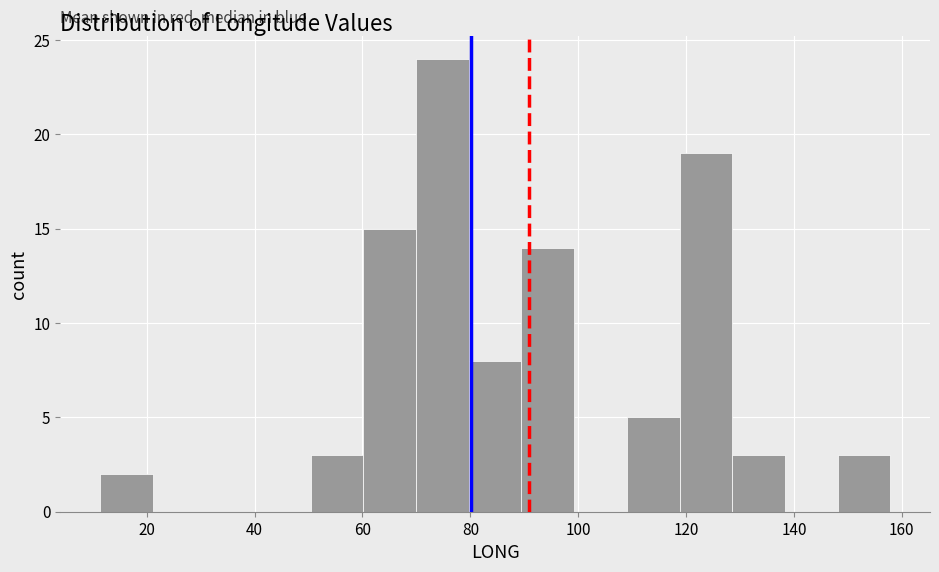

Reading left to right, list every bar in this chart as the range it spans on the x-axis followed by its height. Neither the bar edges nor the heights are printed on the chart, so give them approximately, as read against the axes.

12 to 22: 2
22 to 30: 0
30 to 40: 0
40 to 50: 0
50 to 60: 3
60 to 70: 15
70 to 80: 24
80 to 90: 8
90 to 100: 14
100 to 110: 0
110 to 118: 5
118 to 128: 19
128 to 138: 3
138 to 148: 0
148 to 158: 3